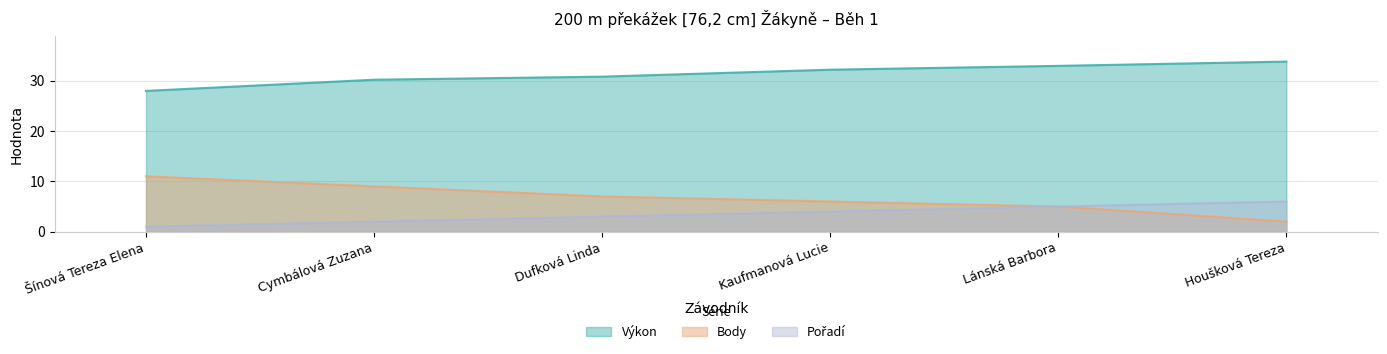

The Body series shows 6.0 at Kaufmanová Lucie. True or false?

True